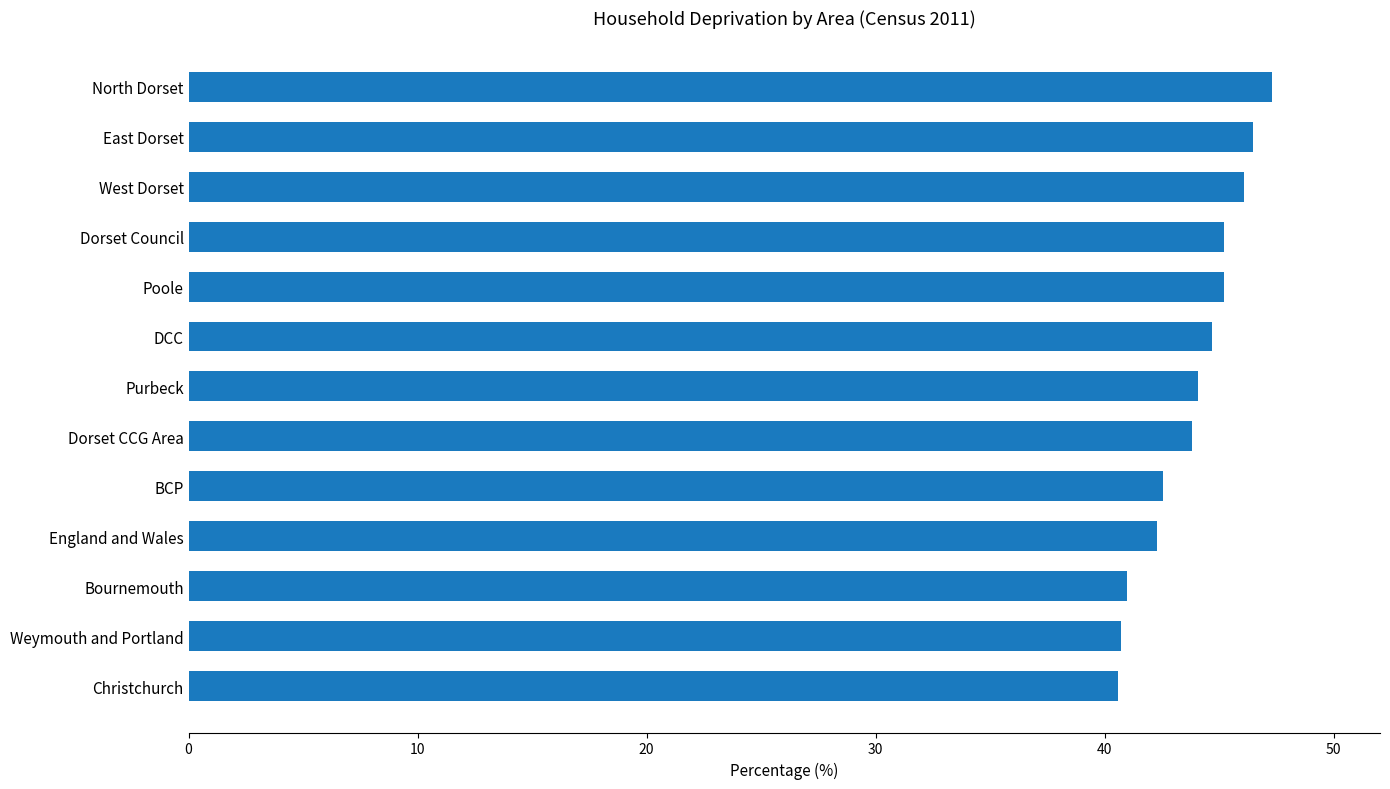

What is the ratio of the value at Dorset CCG Area to the value at Weymouth and Portland?

1.1